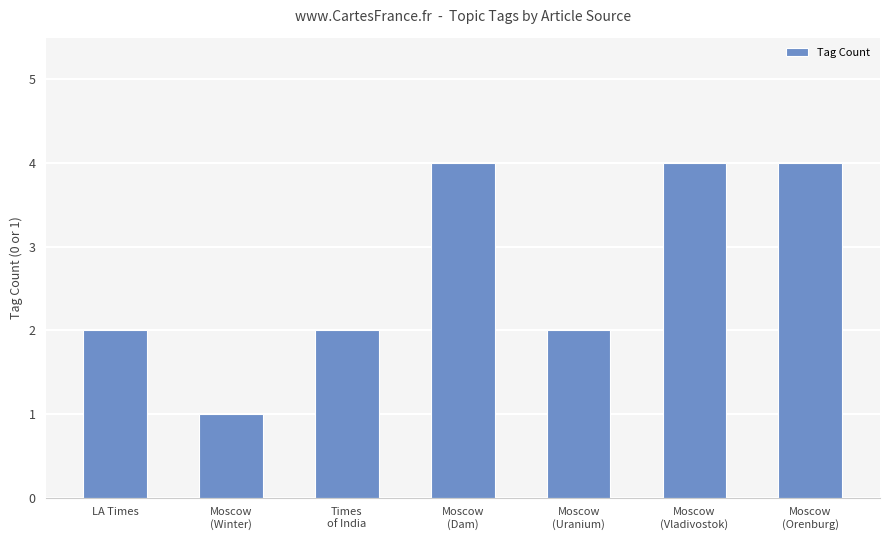

Read the value at LA Times.

2